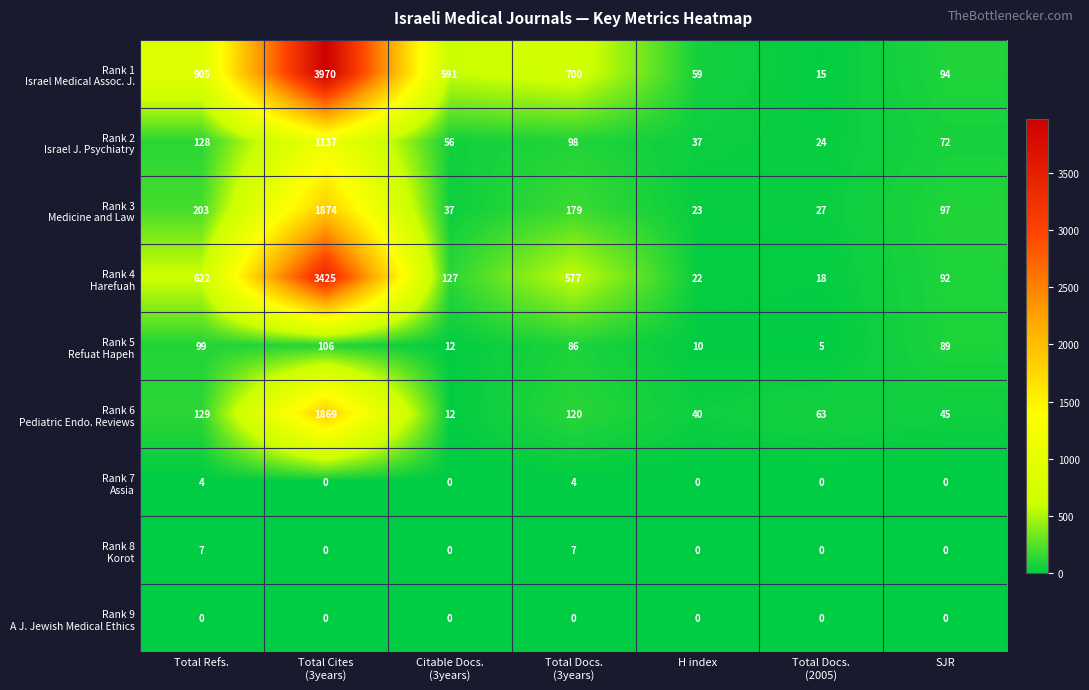

How many categories are shown in the chart?

7